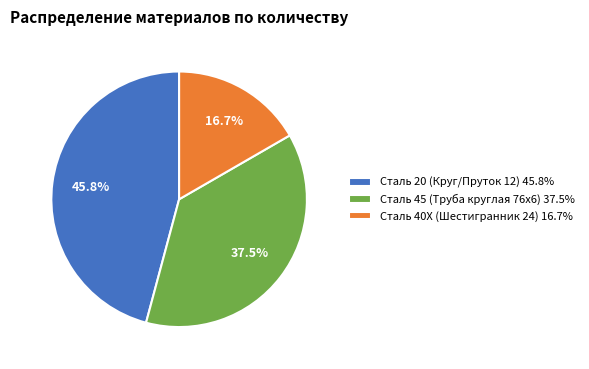

Which has a higher value, Сталь 40Х (Шестигранник 24) or Сталь 20 (Круг/Пруток 12)?

Сталь 20 (Круг/Пруток 12)